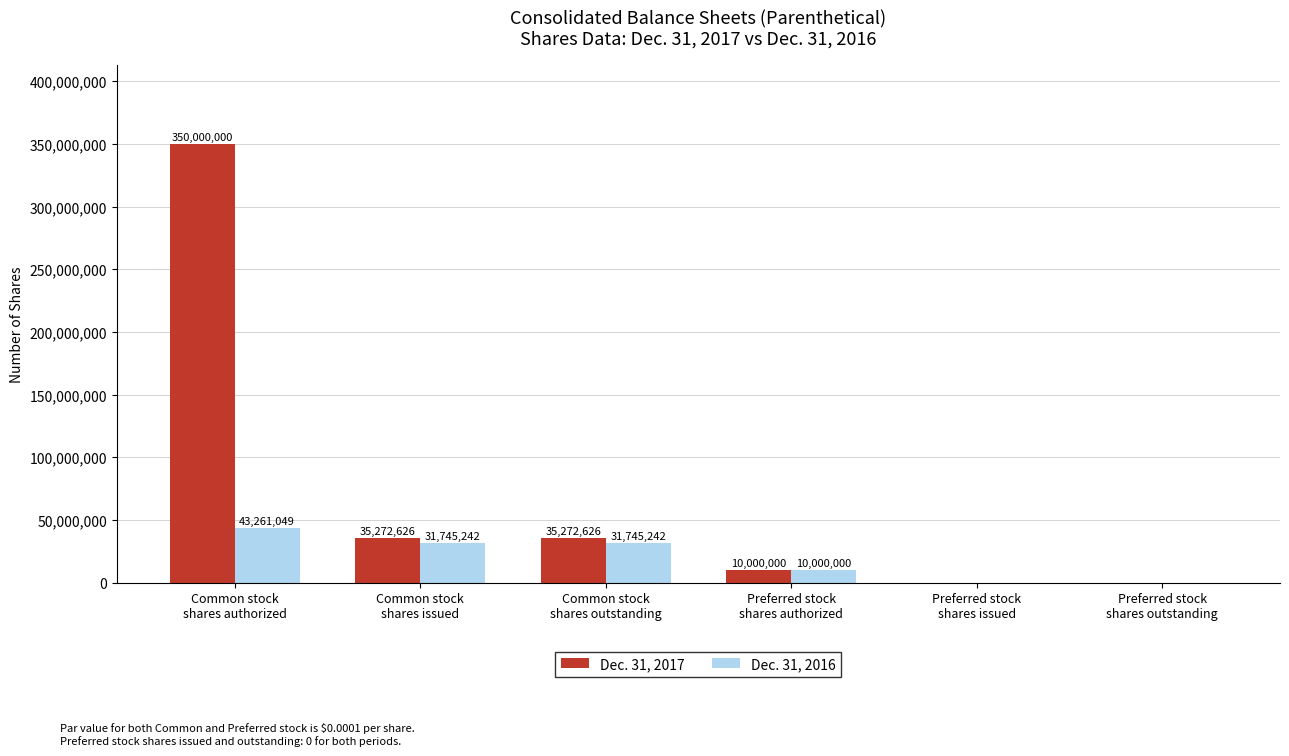

What is the maximum value shown in the chart?

350000000